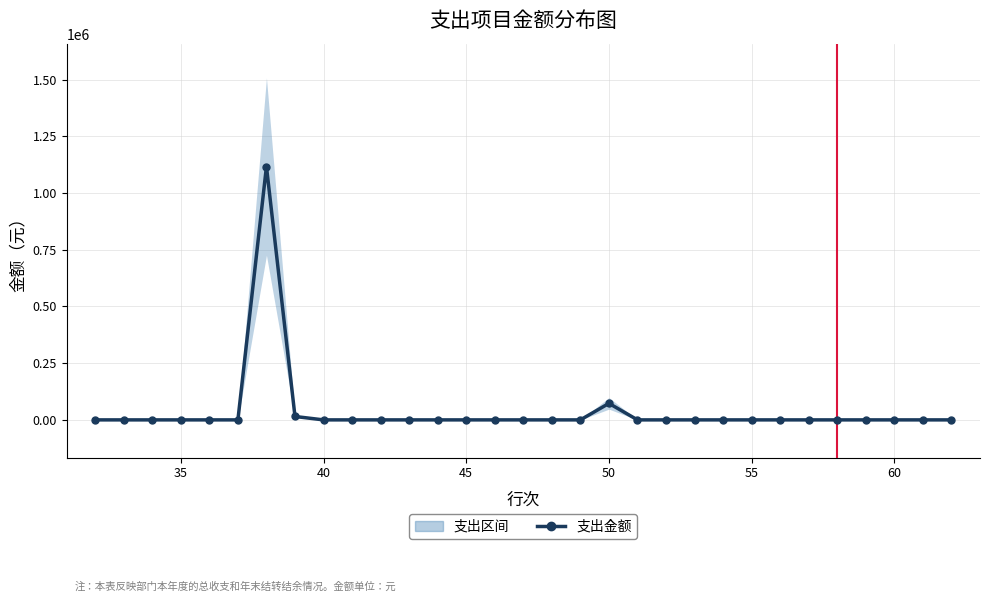

Is this an area chart (filled region under the line)?

No